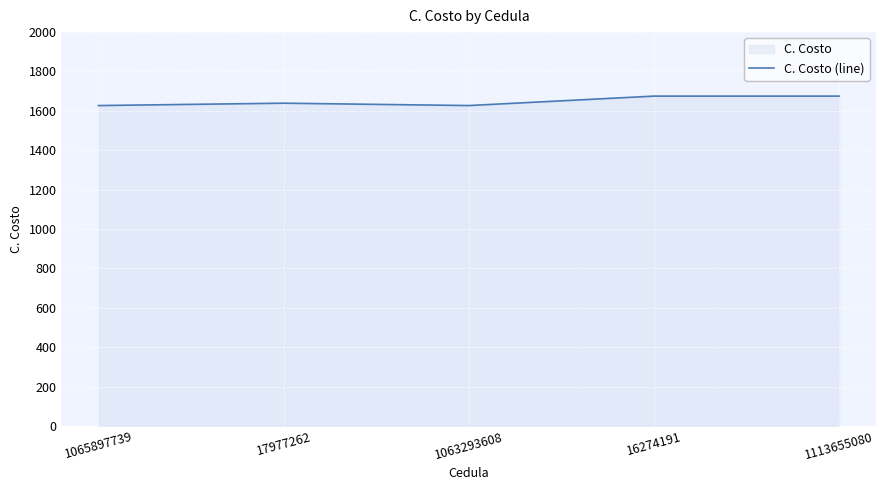

What is the sum of the values at 1063293608 and 1065897739?

3254